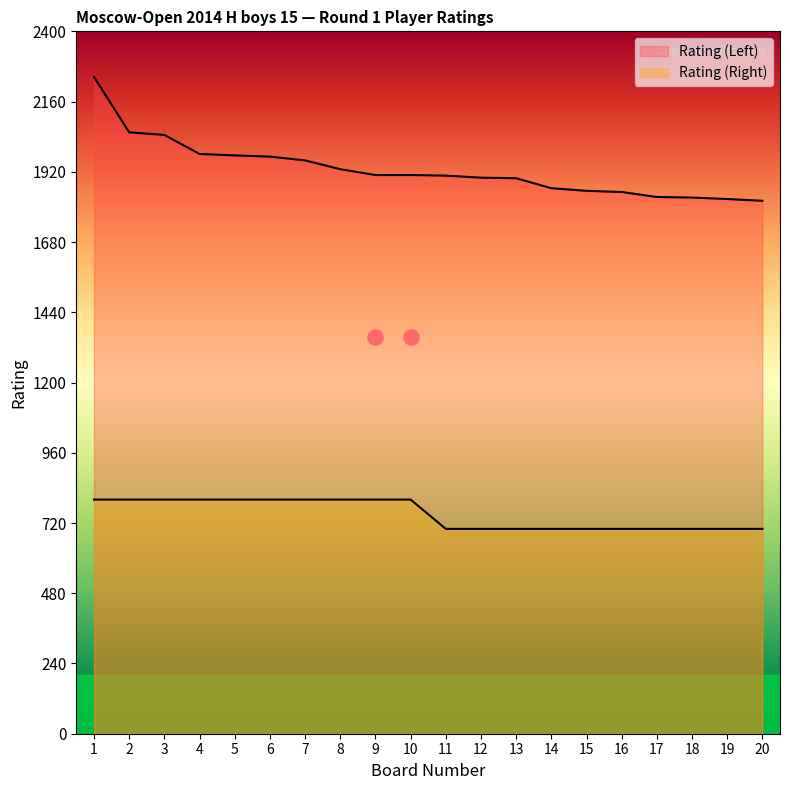

At how many categories does at least one series exceed 938?

20